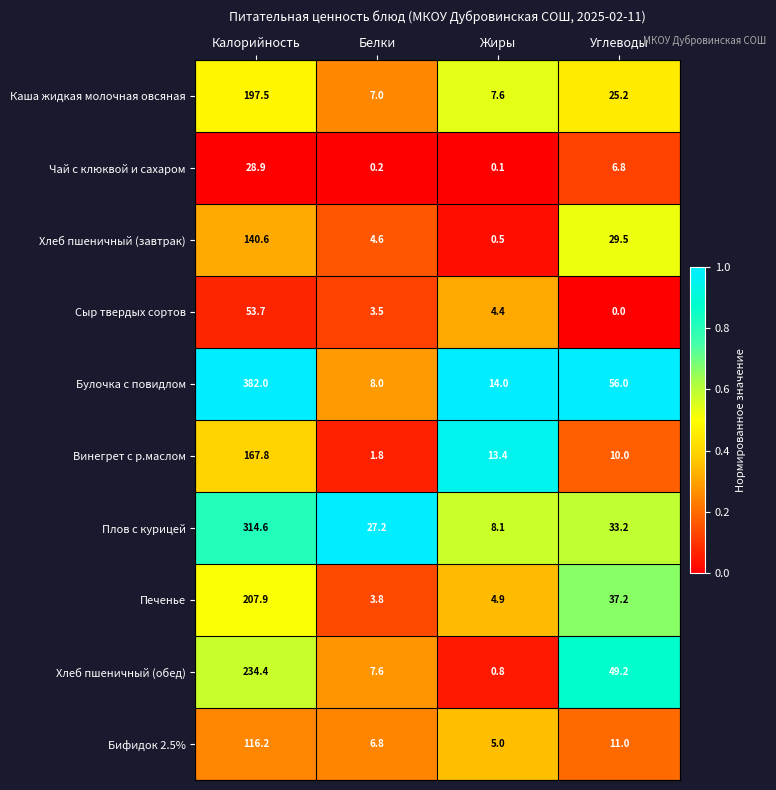

What is the difference between the highest and lowest values at Белки?

27.0